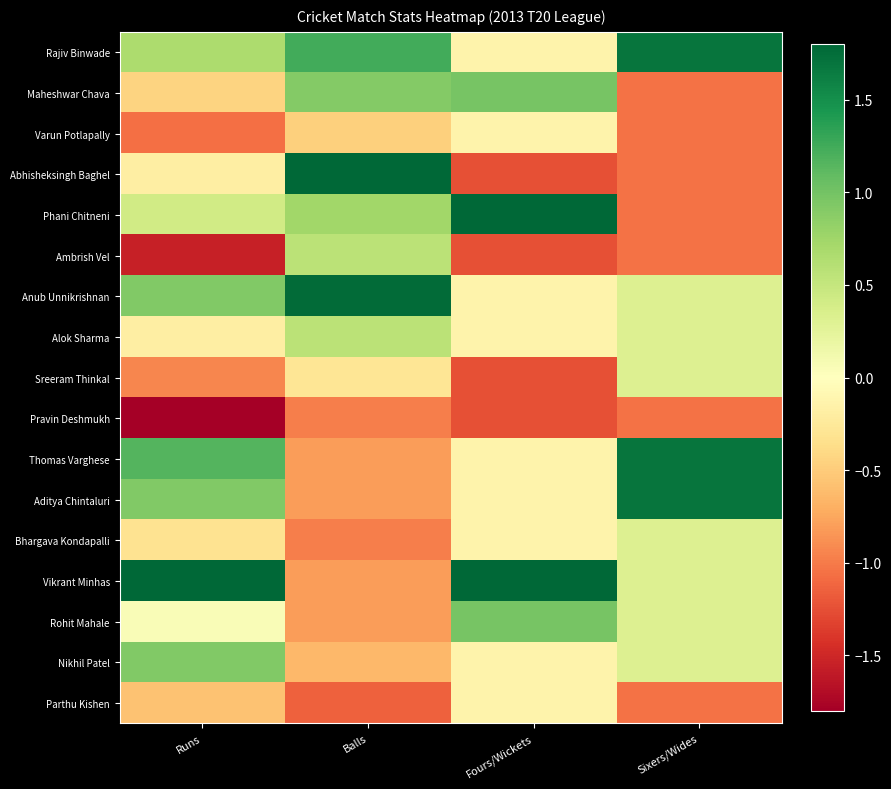

Reading left to right, transcribe all the data shown in this chart.

Rajiv Binwade: Runs=0.7	Balls=1.3	Fours/Wickets=-0.1	Sixers/Wides=1.7
Maheshwar Chava: Runs=-0.4	Balls=0.9	Fours/Wickets=1.0	Sixers/Wides=-1.0
Varun Potlapally: Runs=-1.1	Balls=-0.5	Fours/Wickets=-0.1	Sixers/Wides=-1.0
Abhisheksingh Baghel: Runs=-0.2	Balls=1.9	Fours/Wickets=-1.2	Sixers/Wides=-1.0
Phani Chitneni: Runs=0.4	Balls=0.7	Fours/Wickets=2.1	Sixers/Wides=-1.0
Ambrish Vel: Runs=-1.6	Balls=0.6	Fours/Wickets=-1.2	Sixers/Wides=-1.0
Anub Unnikrishnan: Runs=0.9	Balls=1.8	Fours/Wickets=-0.1	Sixers/Wides=0.3
Alok Sharma: Runs=-0.2	Balls=0.6	Fours/Wickets=-0.1	Sixers/Wides=0.3
Sreeram Thinkal: Runs=-0.9	Balls=-0.3	Fours/Wickets=-1.2	Sixers/Wides=0.3
Pravin Deshmukh: Runs=-1.8	Balls=-1.0	Fours/Wickets=-1.2	Sixers/Wides=-1.0
Thomas Varghese: Runs=1.2	Balls=-0.8	Fours/Wickets=-0.1	Sixers/Wides=1.7
Aditya Chintaluri: Runs=0.9	Balls=-0.8	Fours/Wickets=-0.1	Sixers/Wides=1.7
Bhargava Kondapalli: Runs=-0.3	Balls=-1.0	Fours/Wickets=-0.1	Sixers/Wides=0.3
Vikrant Minhas: Runs=2.0	Balls=-0.8	Fours/Wickets=2.1	Sixers/Wides=0.3
Rohit Mahale: Runs=0.1	Balls=-0.8	Fours/Wickets=1.0	Sixers/Wides=0.3
Nikhil Patel: Runs=0.9	Balls=-0.6	Fours/Wickets=-0.1	Sixers/Wides=0.3
Parthu Kishen: Runs=-0.6	Balls=-1.2	Fours/Wickets=-0.1	Sixers/Wides=-1.0